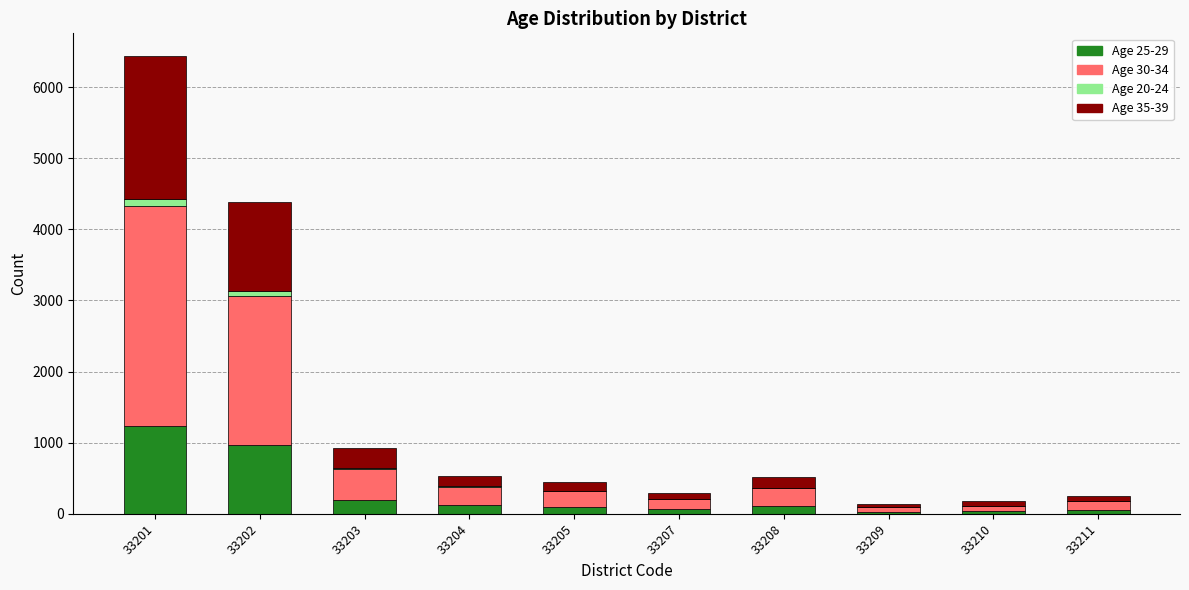

At which category is the sum across all series the highest?

33201